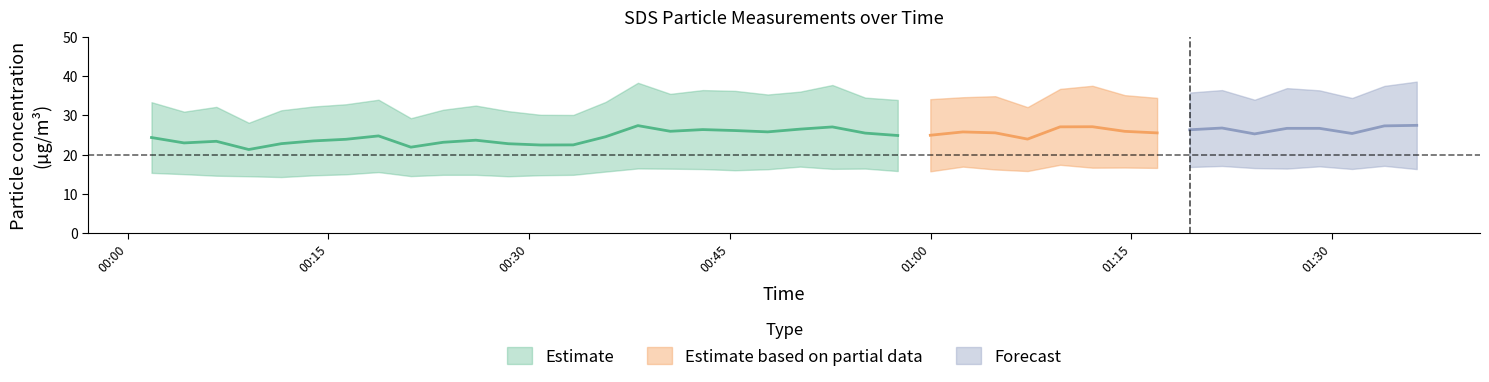

Is the value of SDS_P1 at 2024/01/18 01:29:04 greater than the value of SDS_P2 at 2024/01/18 00:55:07?

Yes